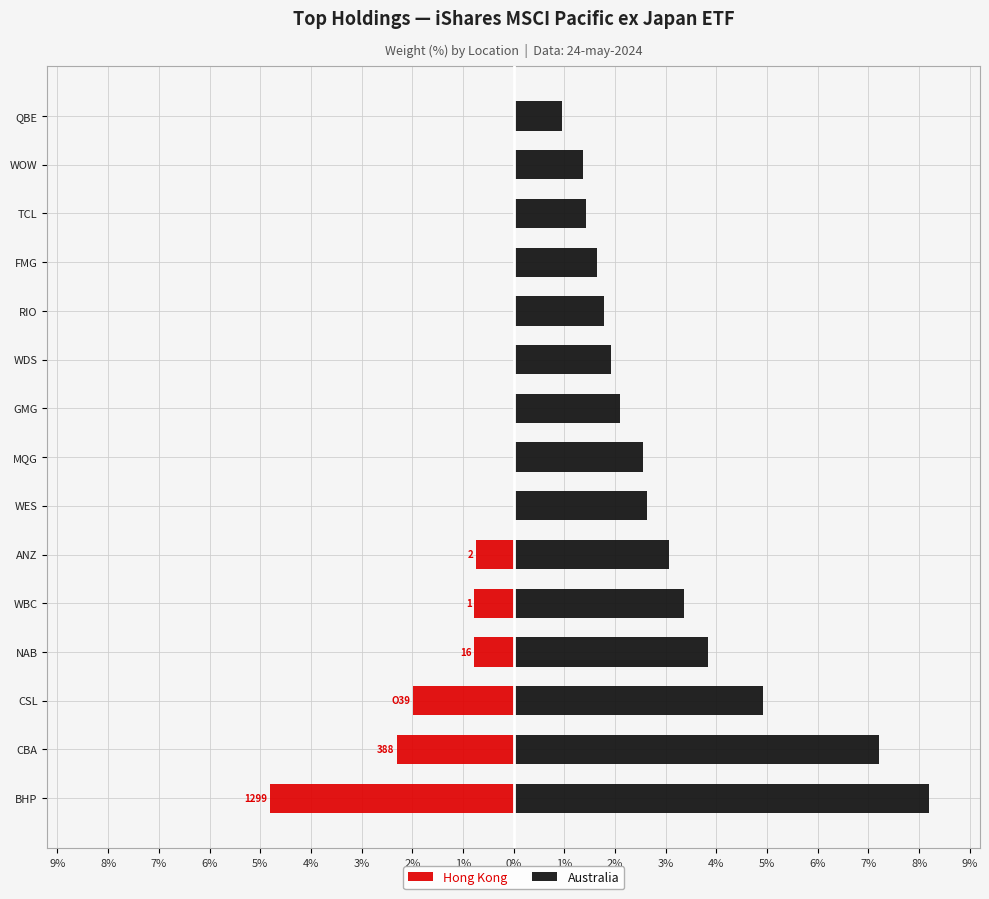

How many data points does each series have?

15